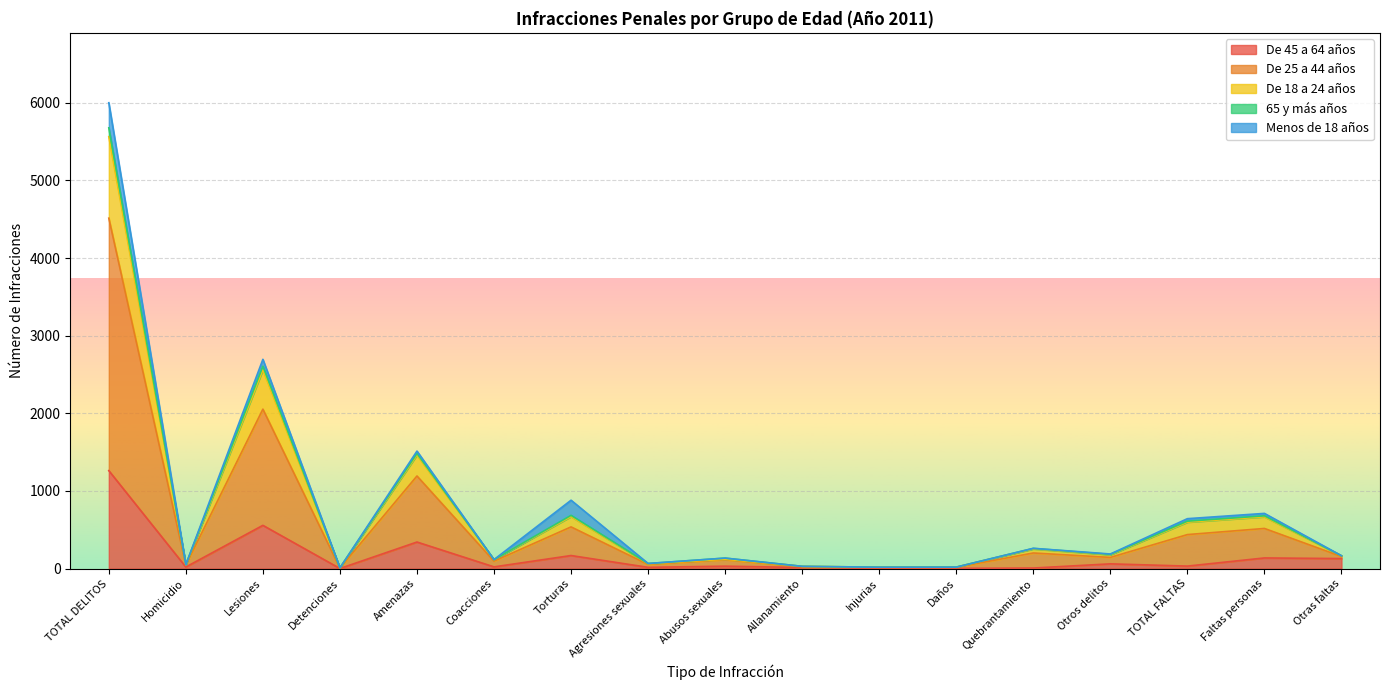

At which category is the sum across all series the highest?

TOTAL DELITOS